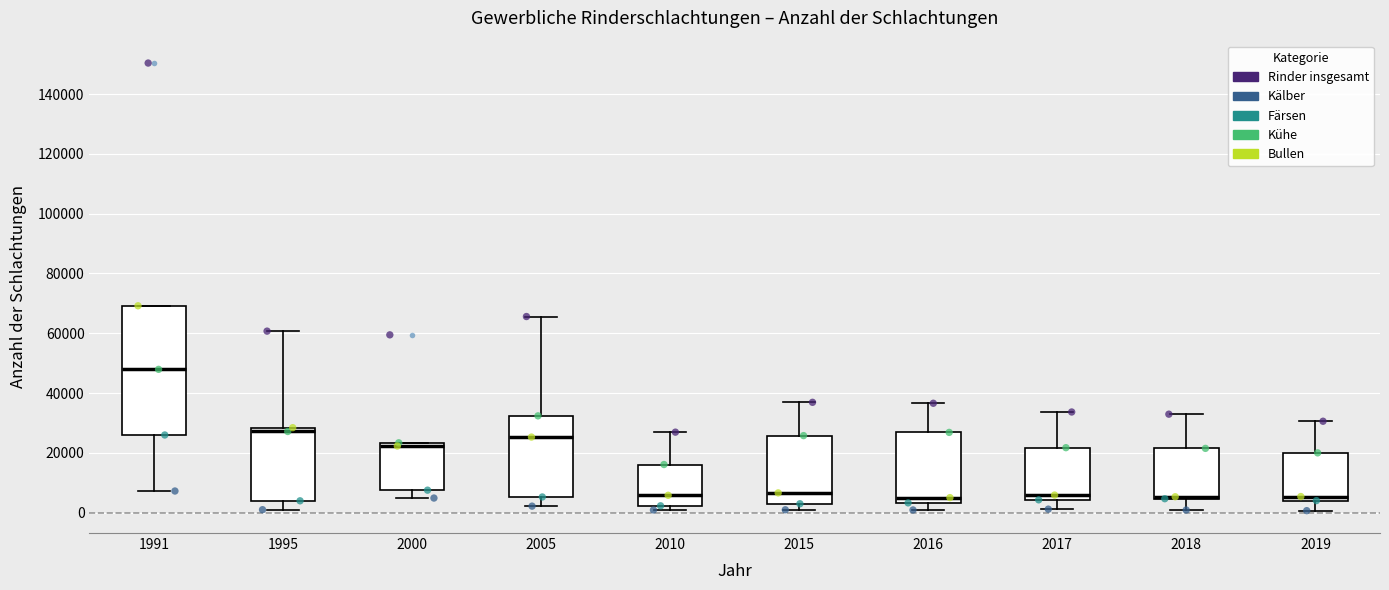

Reading left to right, transcribe this box plot: for each box, give where its median line is, the range the box spans, and where its two whiskers end, as read against the y-axis. The values are not printed on the chart, so give them approximately, as read against the axis.

1991: median 48000, box 26000 to 70000, whiskers 8000 to 70000
1995: median 28000 (just below the box's upper edge), box 4000 to 28000, whiskers 2000 to 60000
2000: median 22000, box 8000 to 24000, whiskers 4000 to 24000
2005: median 26000, box 6000 to 32000, whiskers 2000 to 66000
2010: median 6000, box 2000 to 16000, whiskers 0 to 26000
2015: median 6000, box 2000 to 26000, whiskers 0 to 36000
2016: median 6000, box 4000 to 26000, whiskers 0 to 36000
2017: median 6000, box 4000 to 22000, whiskers 2000 to 34000
2018: median 6000 (drawn on the box's lower edge), box 4000 to 22000, whiskers 0 to 32000
2019: median 6000, box 4000 to 20000, whiskers 0 to 30000